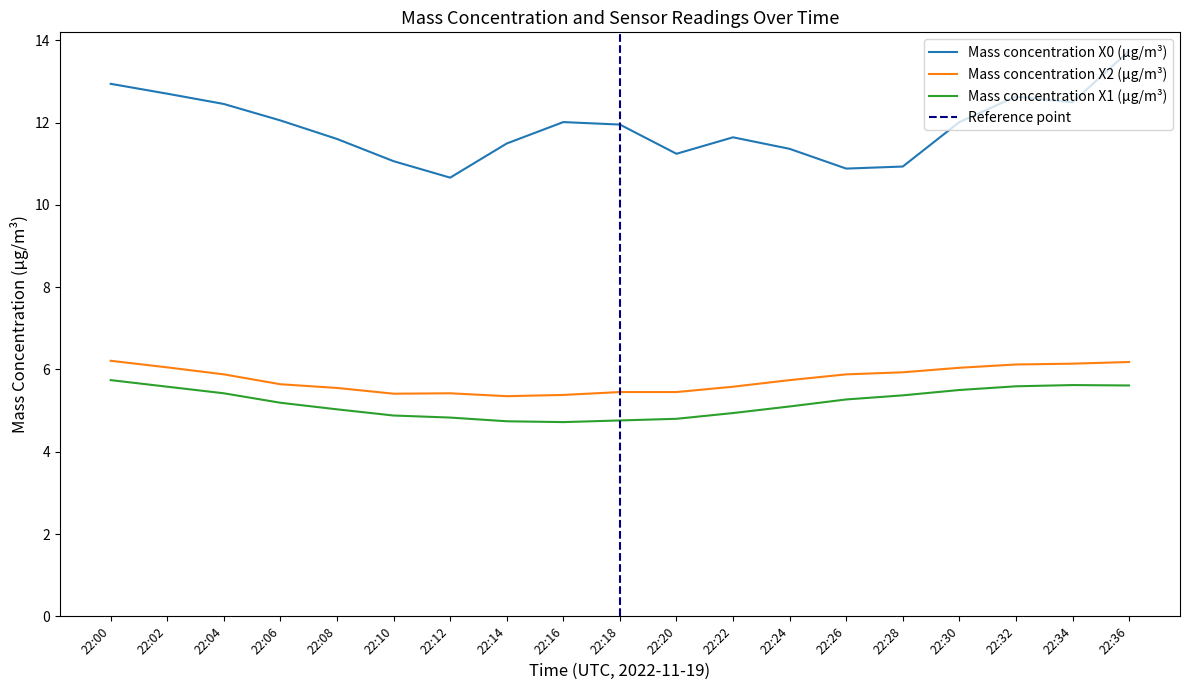

True or false: Mass concentration X1 (μg/m³) and Mass concentration X2 (μg/m³) cross at least once.

False